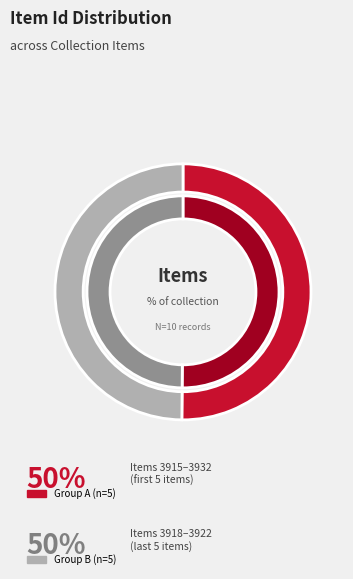

Does Item 3932 account for over 50% of the chart?

No